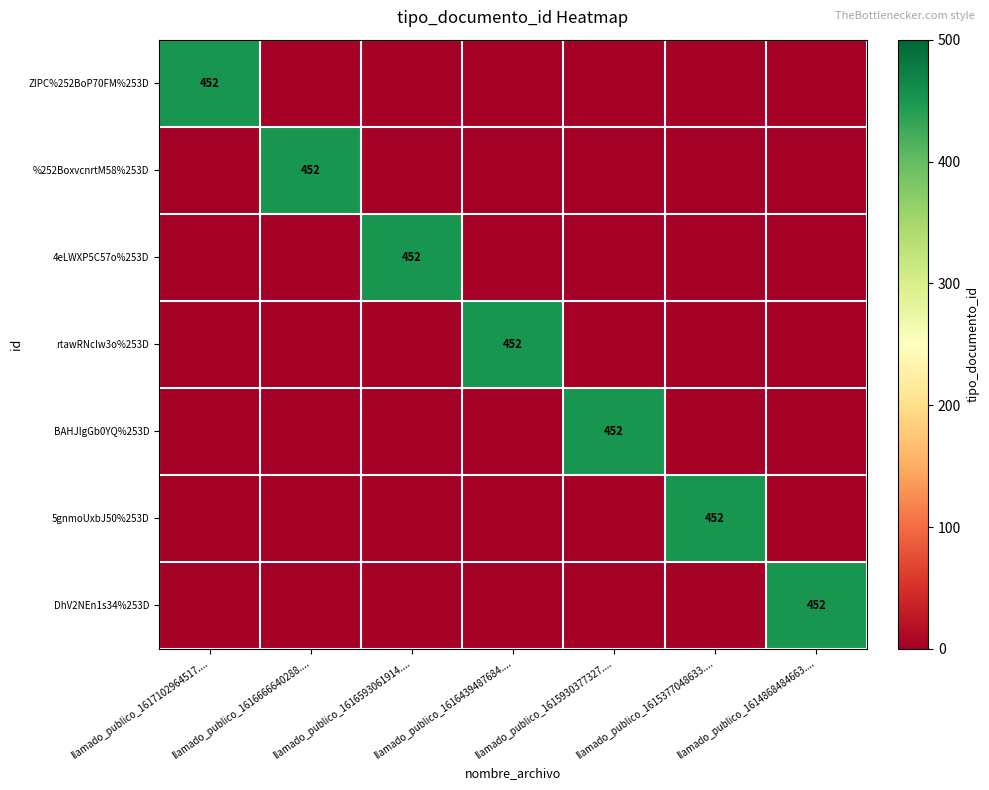

What is the sum of all BAHJIgGb0YQ%253D values?

452